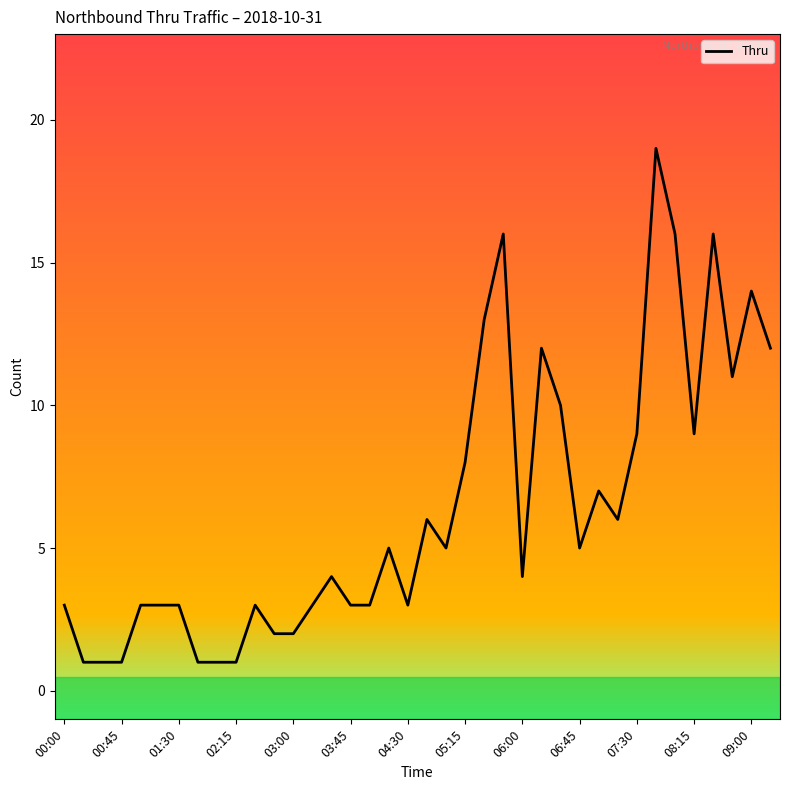

What is the maximum value shown in the chart?

19